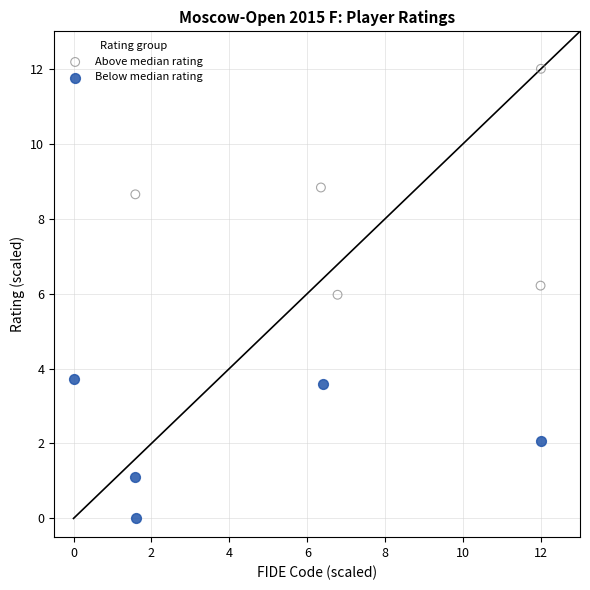

Which series reaches the minimum Y coordinate?

Below median rating